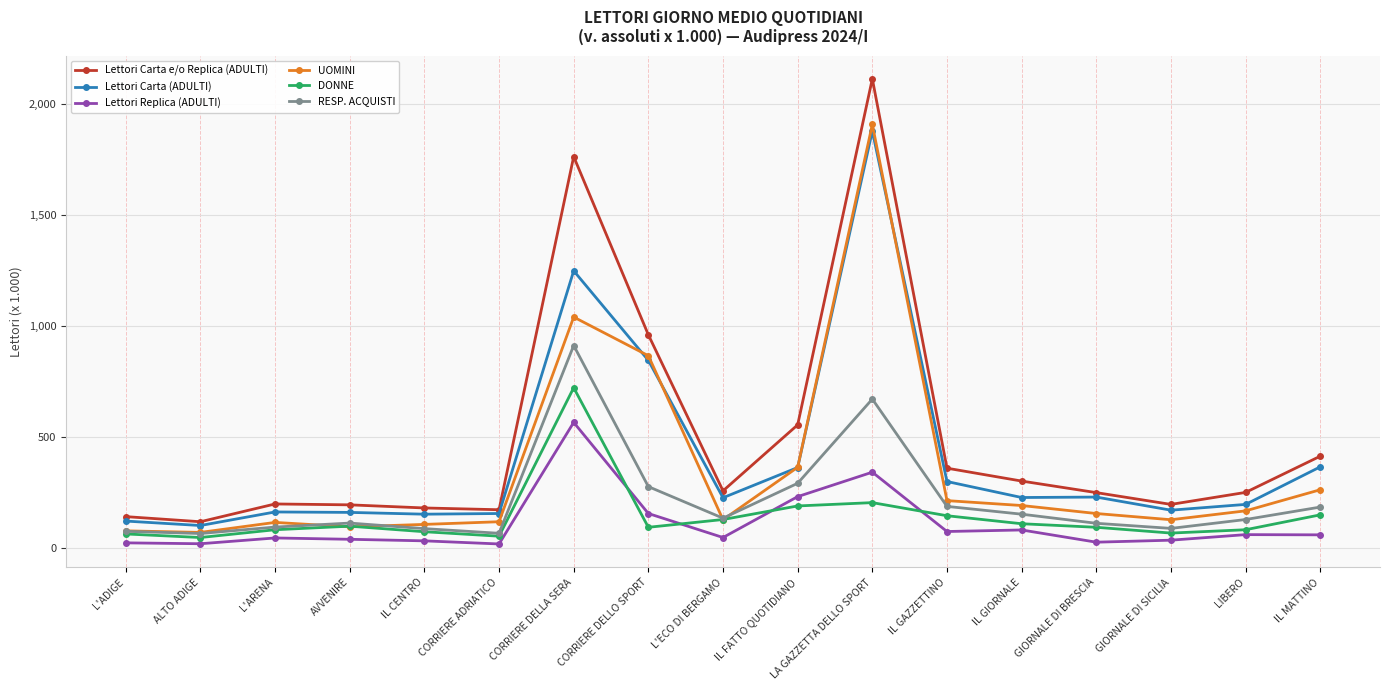

At which category is the sum across all series the highest?

LA GAZZETTA DELLO SPORT